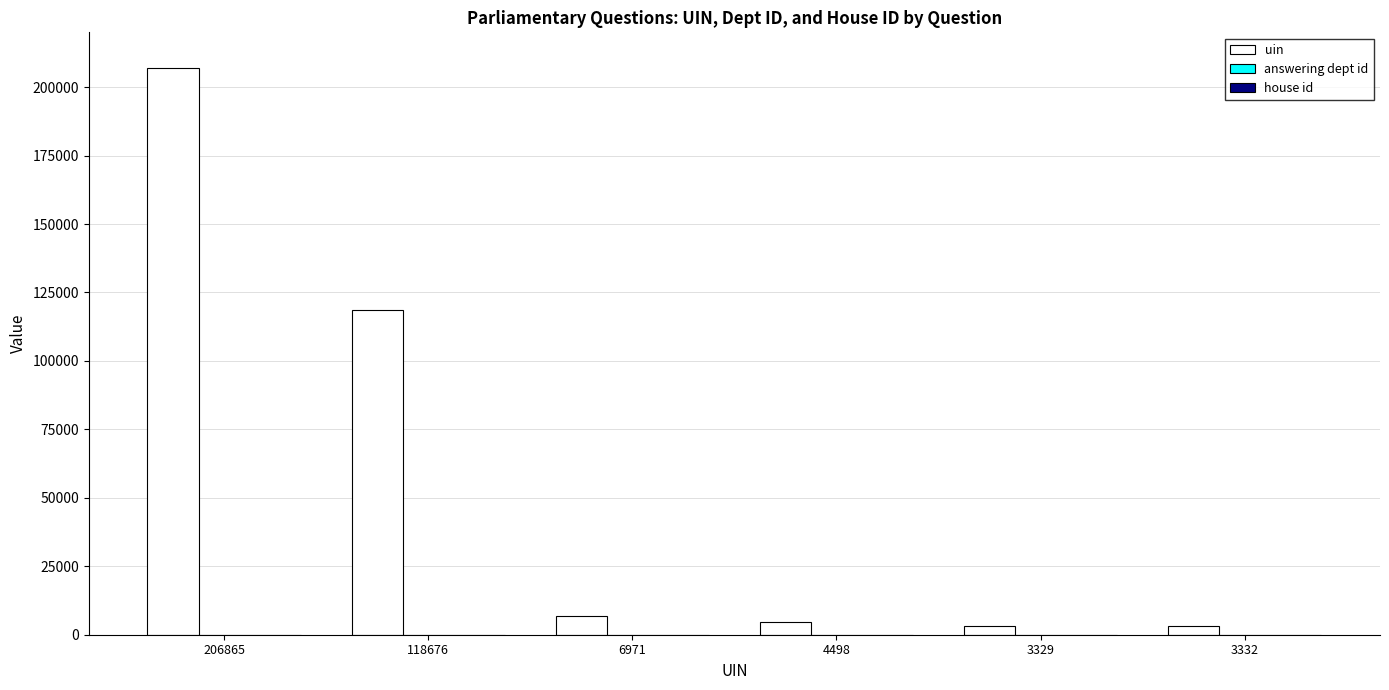

At which label does uin reach its peak?

206865